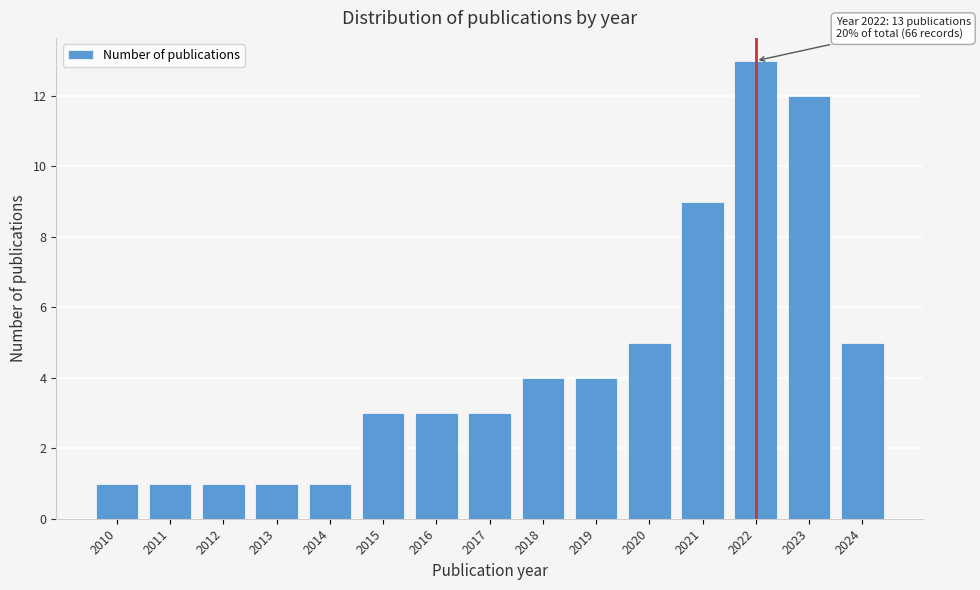

Reading left to right, transcribe all the data shown in this chart.

2010=1	2011=1	2012=1	2013=1	2014=1	2015=3	2016=3	2017=3	2018=4	2019=4	2020=5	2021=9	2022=13	2023=12	2024=5